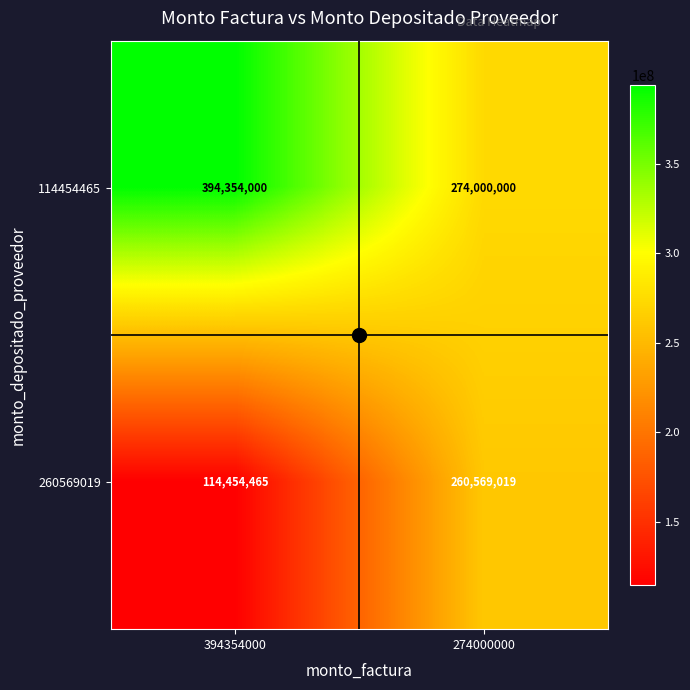

Read the 114454465 value at 274000000, to the nearest 100.

274000000